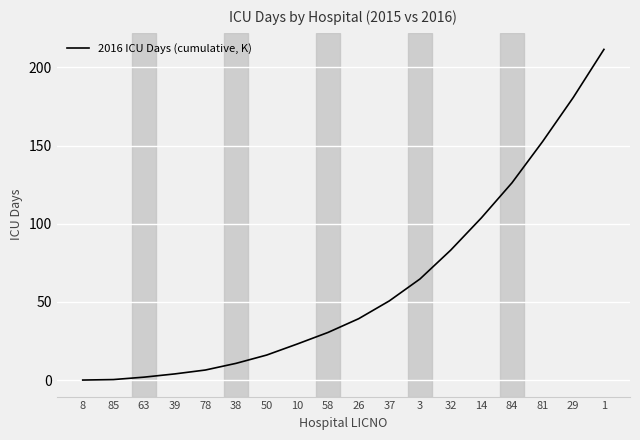

What is the change in value from 26 to 32?

+43.8